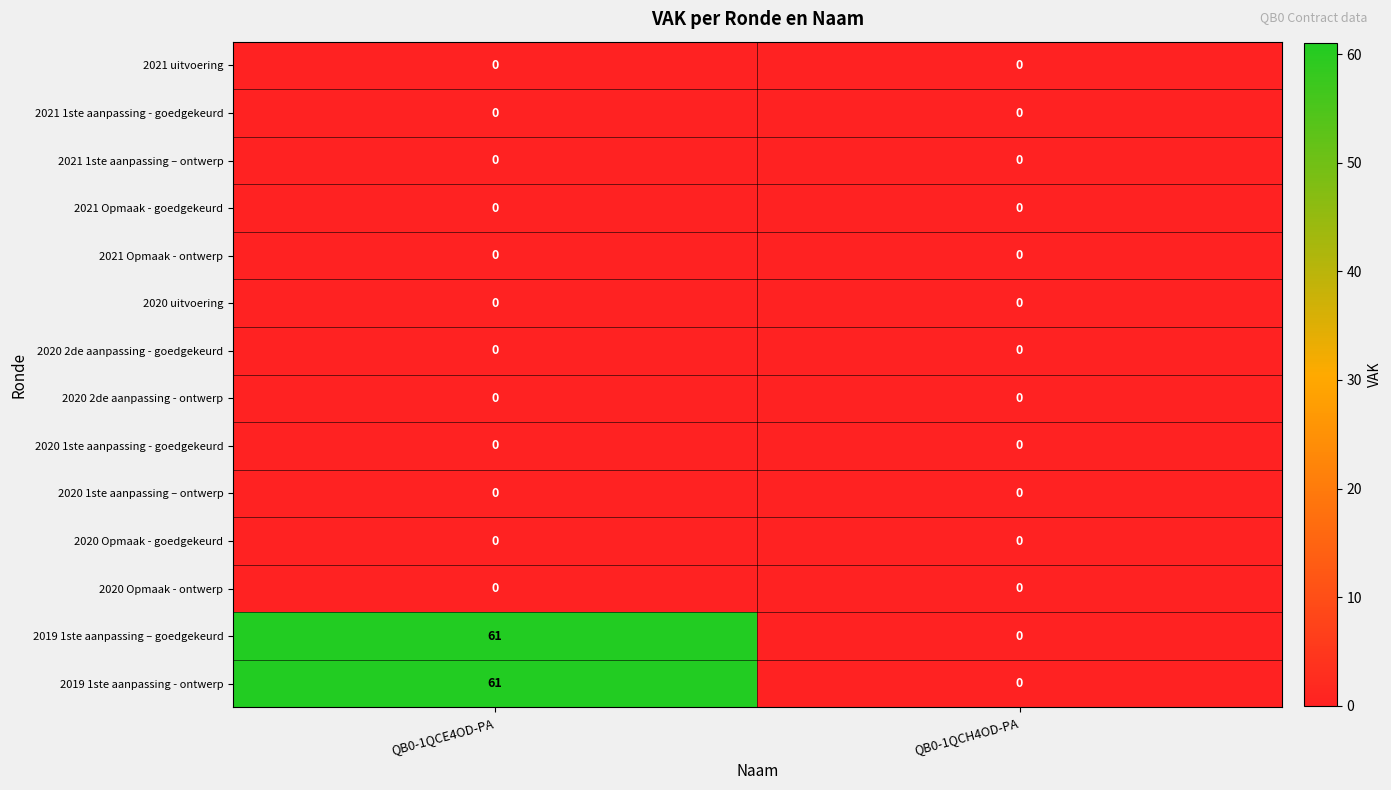

Is the value of 2019 1ste aanpassing - ontwerp at QB0-1QCE4OD-PA greater than the value of 2020 2de aanpassing - ontwerp at QB0-1QCH4OD-PA?

Yes